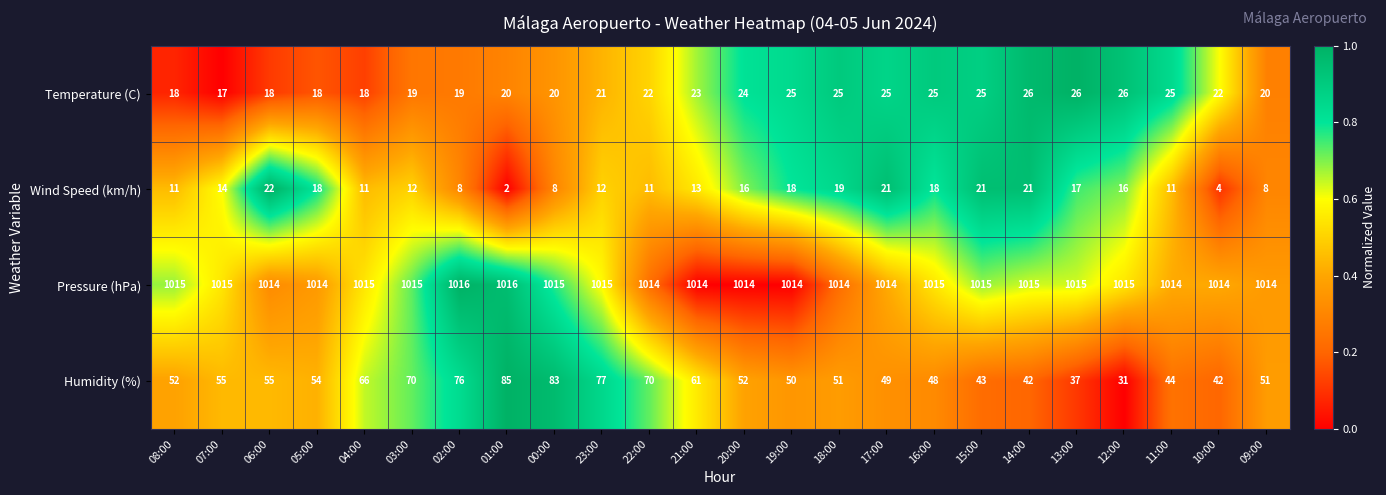

What is the total value across all series at 08:00?

1096